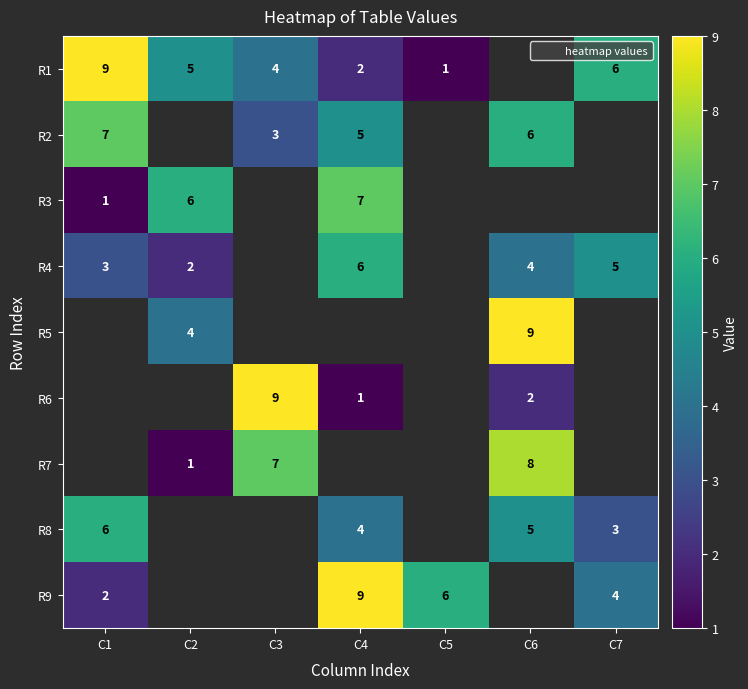

What is the minimum value for R9?

2.0